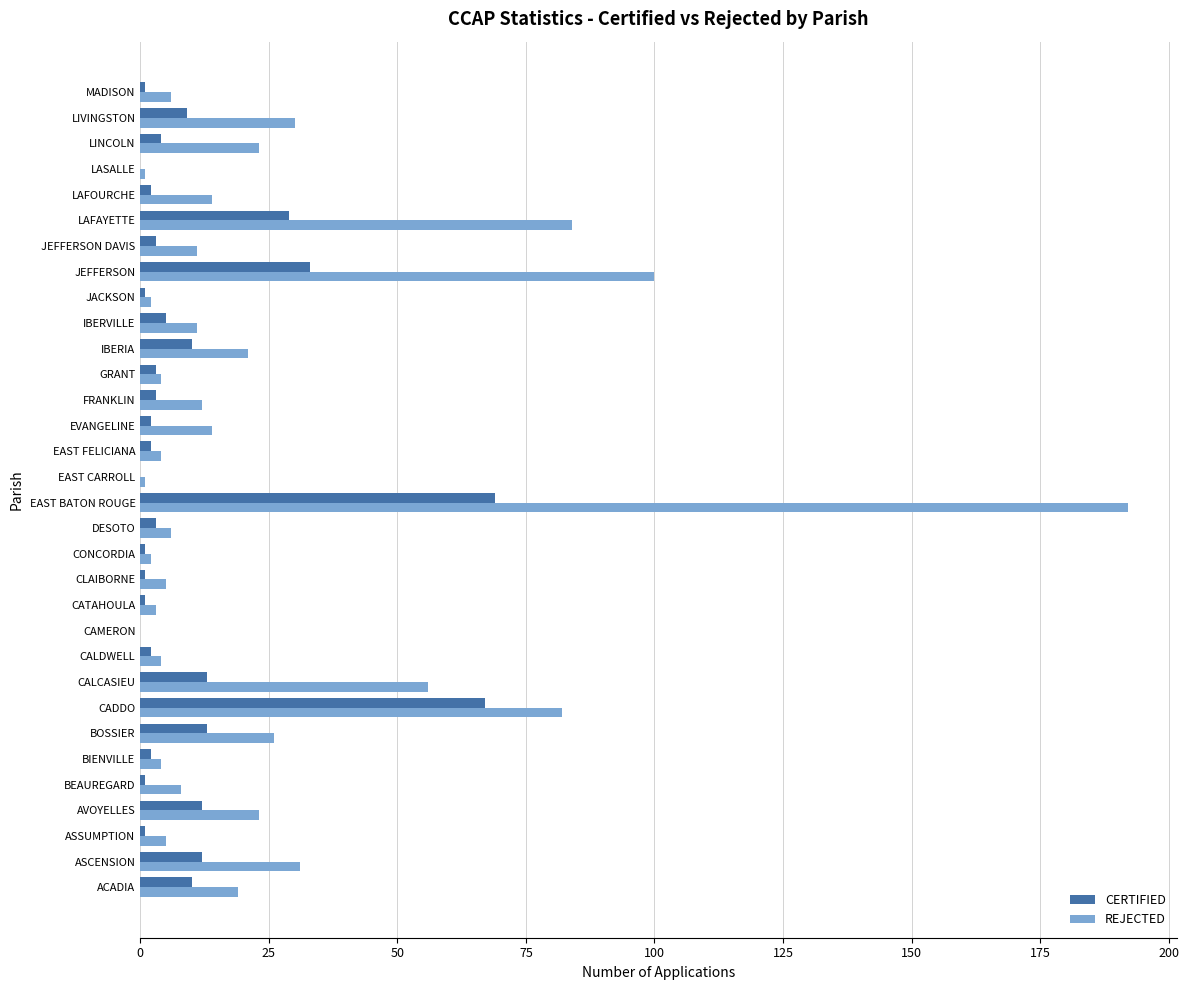

What is the sum of all CERTIFIED values?

315